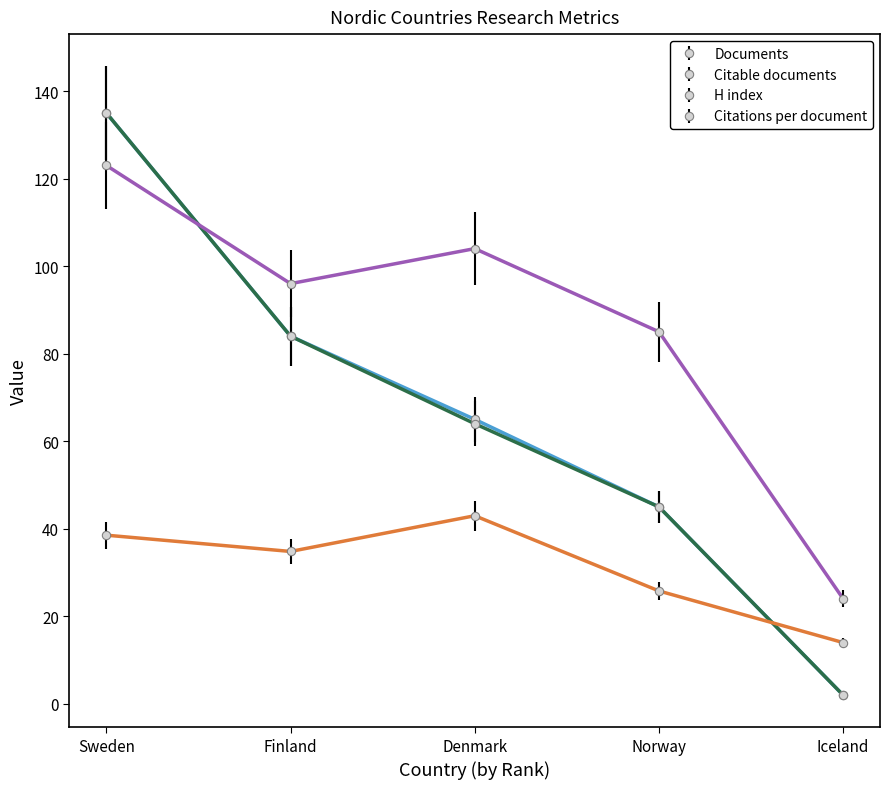

How many times do Citations per document and Citable documents cross each other?

1